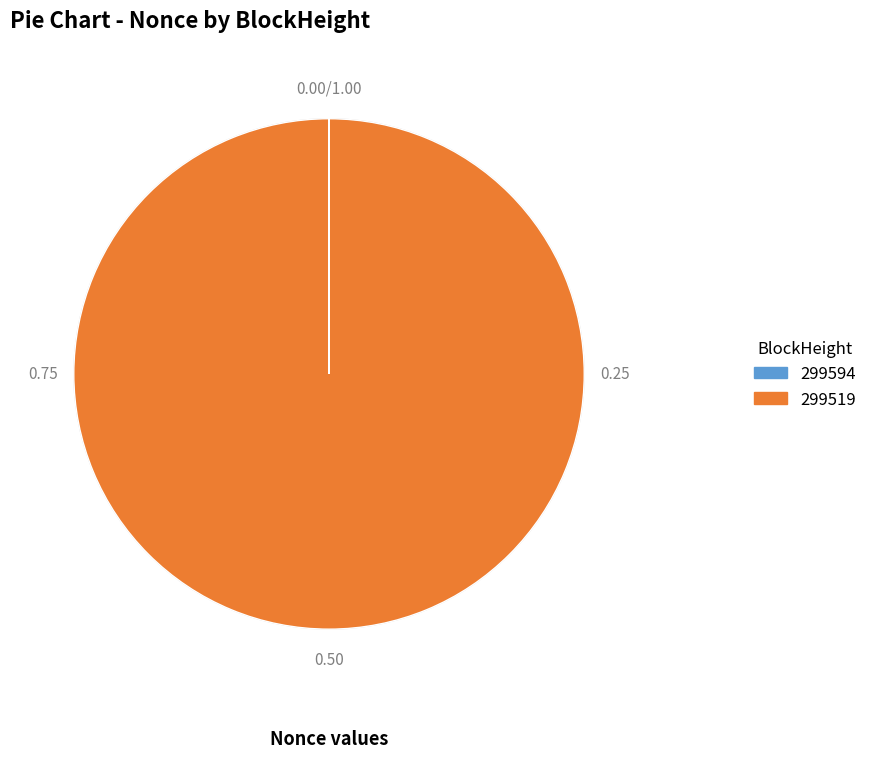

Is there any slice that represents more than half of the pie?

Yes